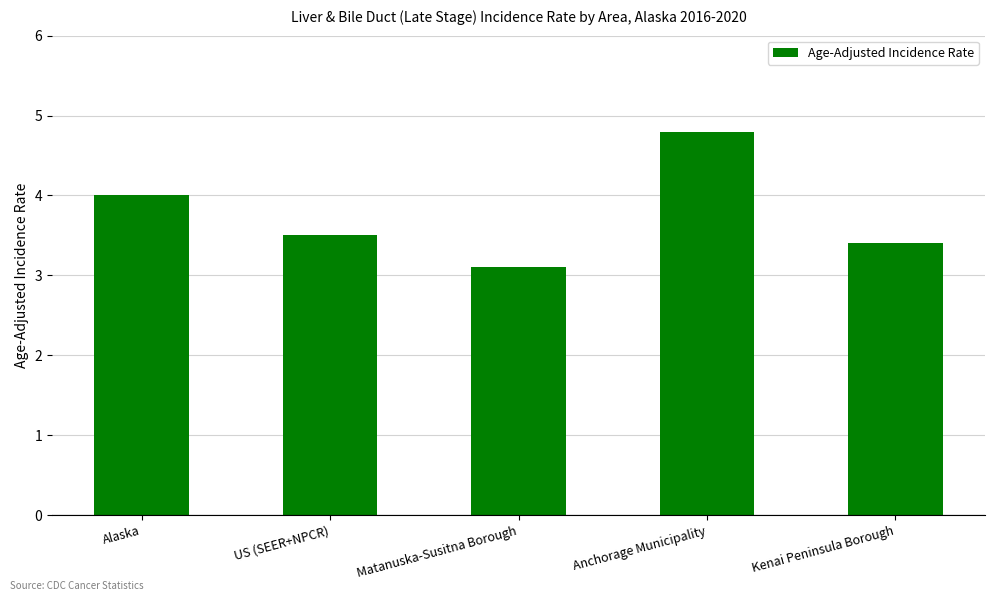

What is the sum of all values?

18.8